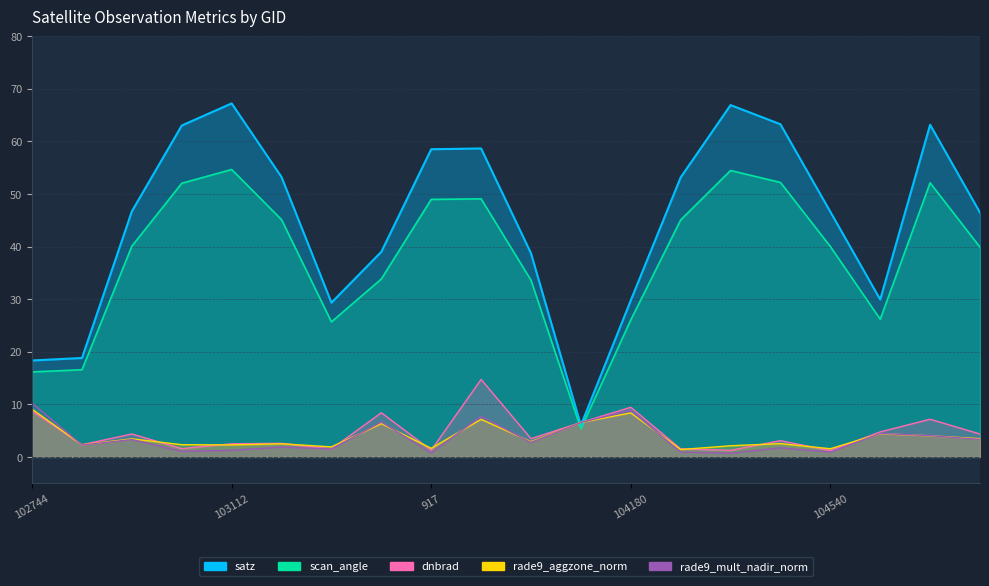

At which category does the chart reach its minimum across all series?

104417